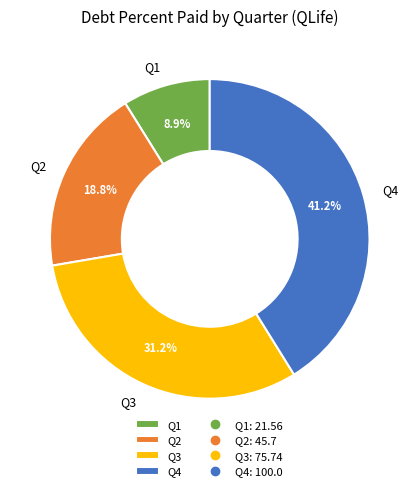

How many slices are in this pie chart?

4